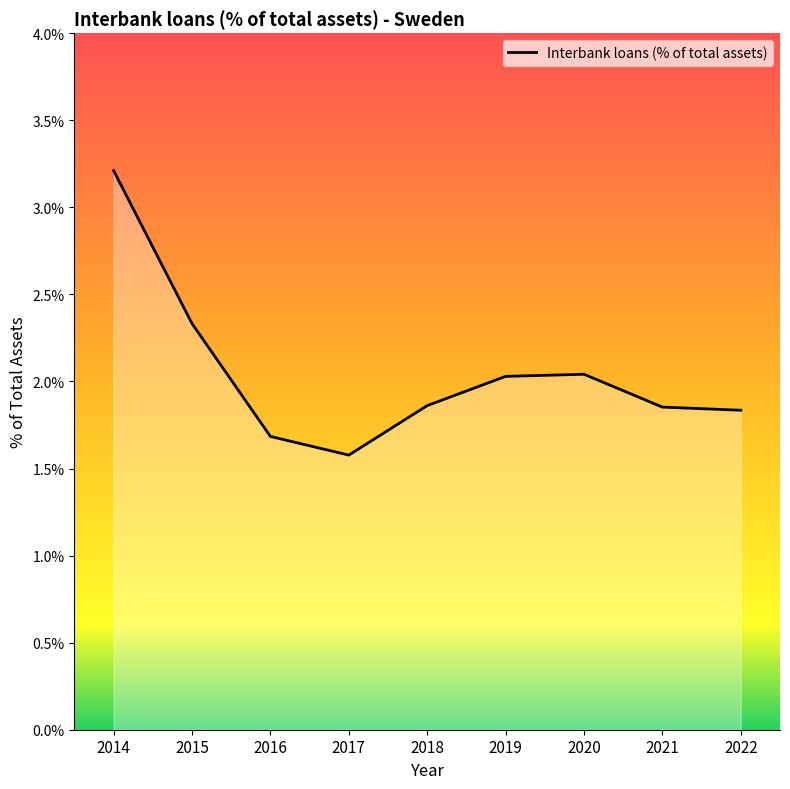

How many interior local peaks (higher than both neighbors) does the data have?

1